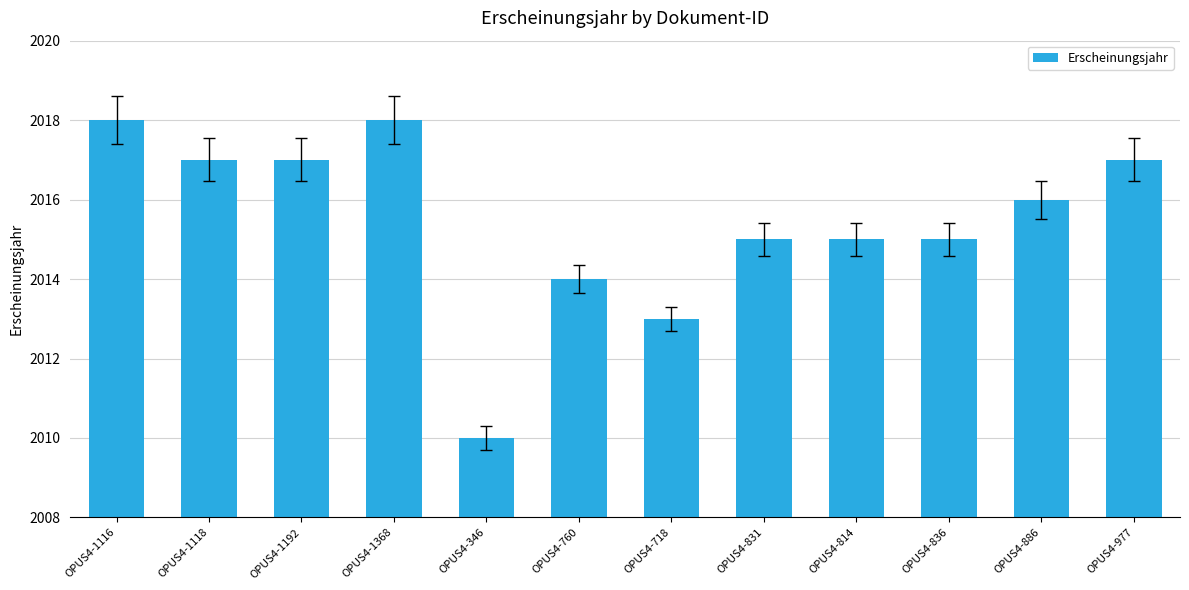

Reading left to right, list all the values displayed in this chart.

2018	2017	2017	2018	2010	2014	2013	2015	2015	2015	2016	2017